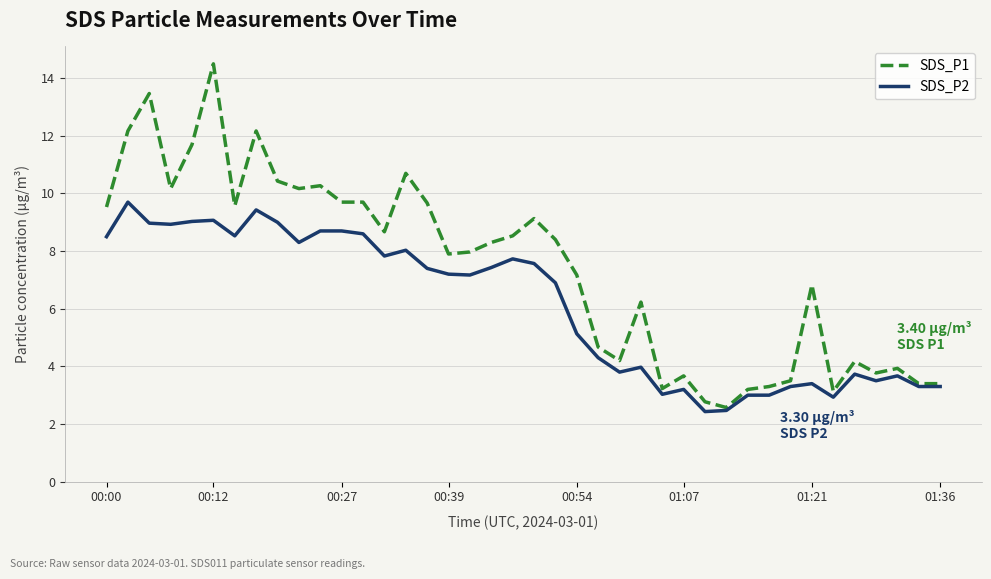

What is the minimum value for SDS_P1?

2.6